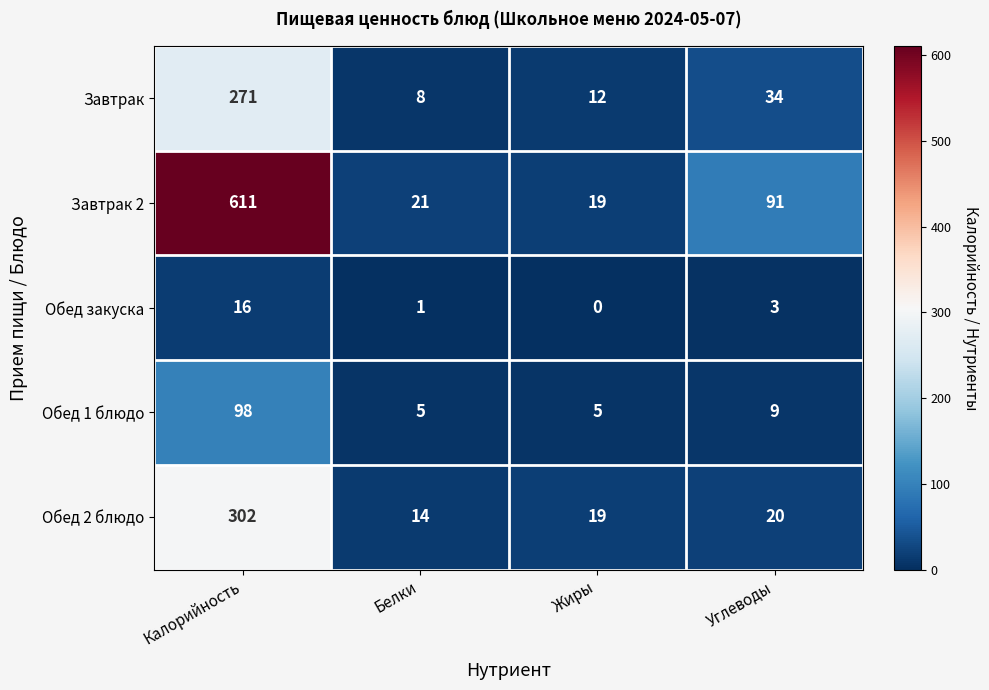

What is the minimum value for Обед 1 блюдо?

5